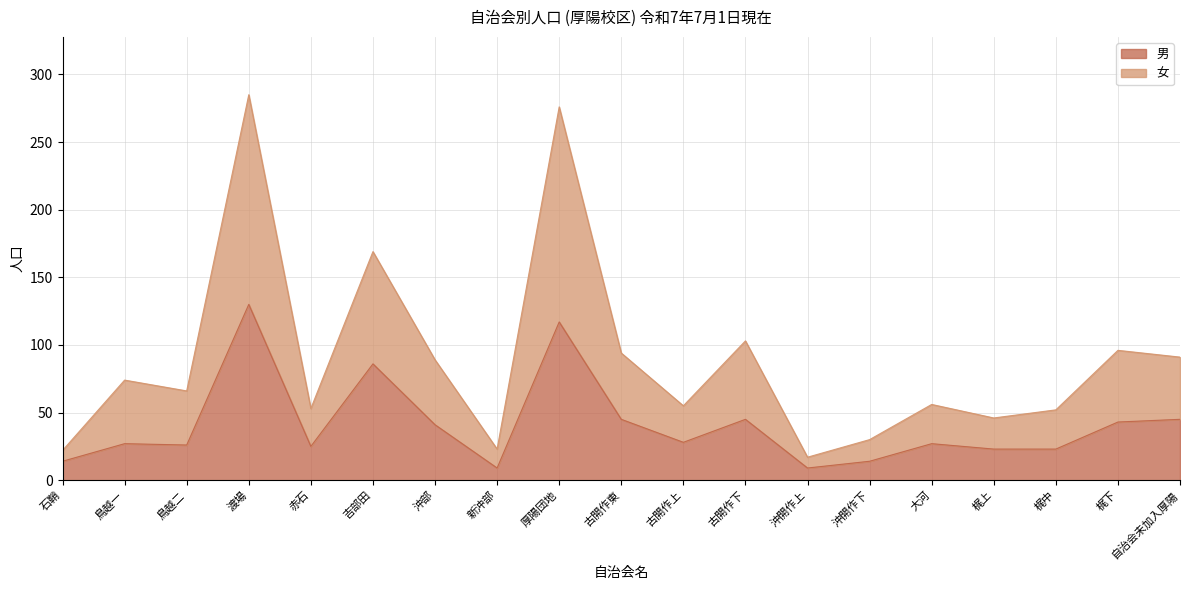

At which label does 男 reach its peak?

渡場